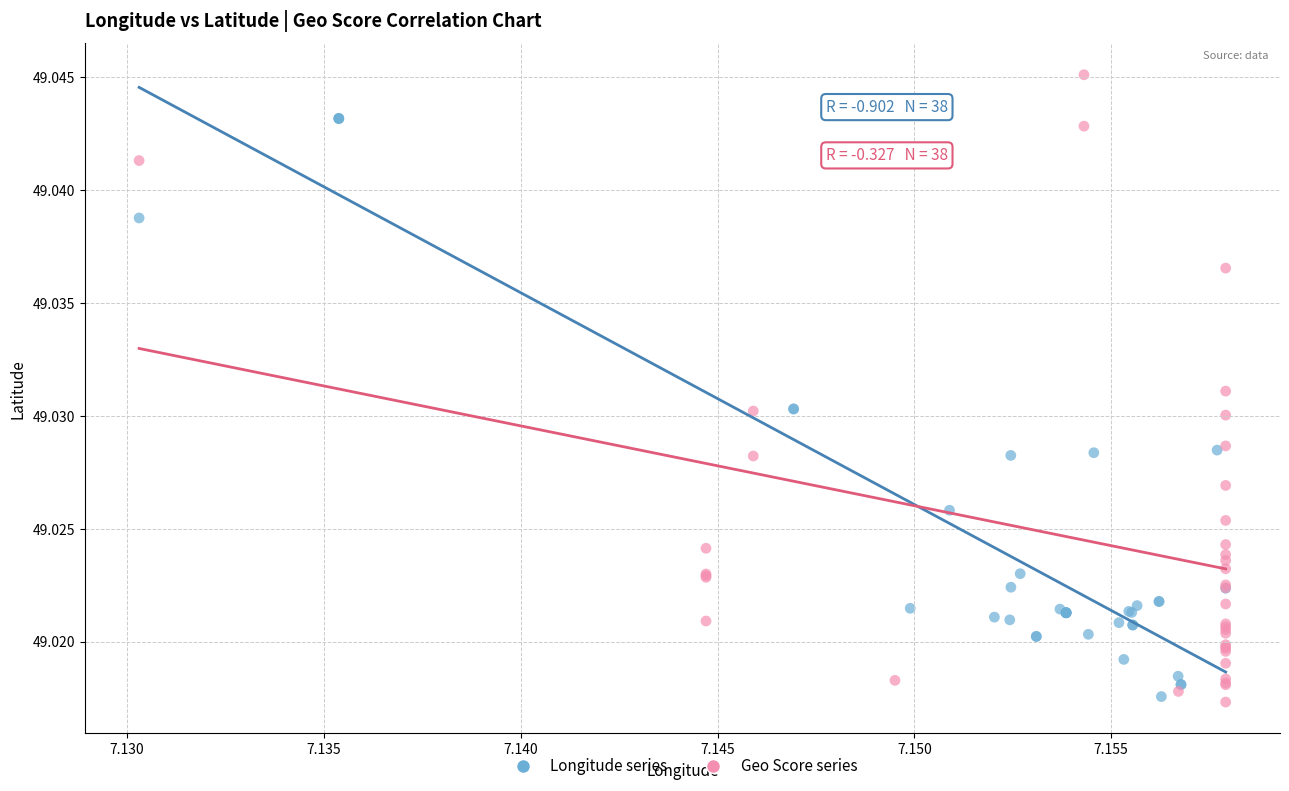

Which series contains the highest Y value?

Geo Score series